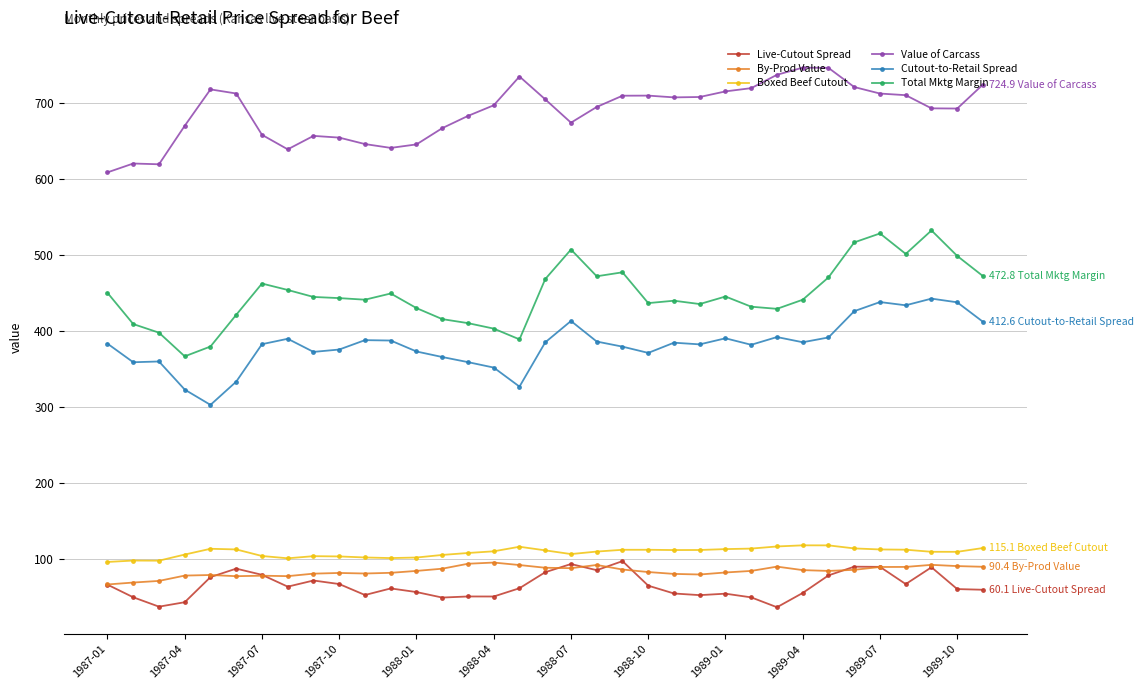

True or false: Value of Carcass has more than 2 interior local peaks.

True